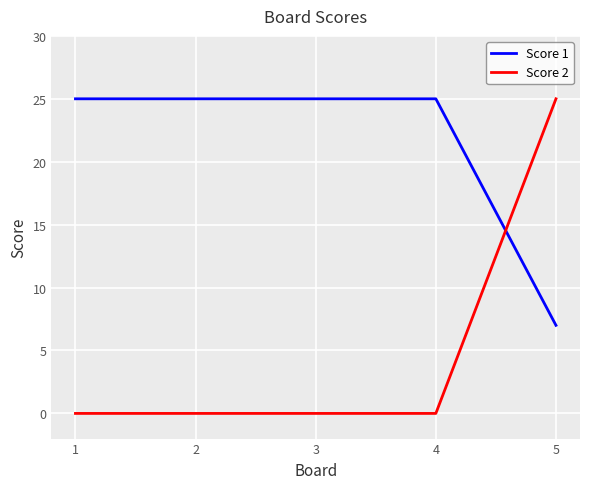

At 2, list the series in order from largest to smallest.

Score 1, Score 2